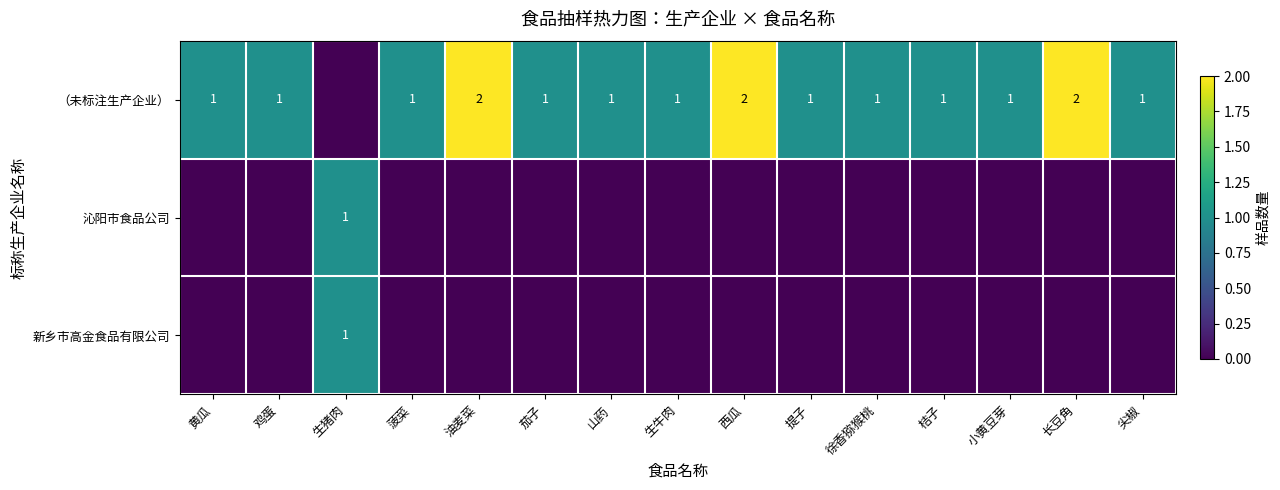

Which category has the lowest value across all series?

生猪肉